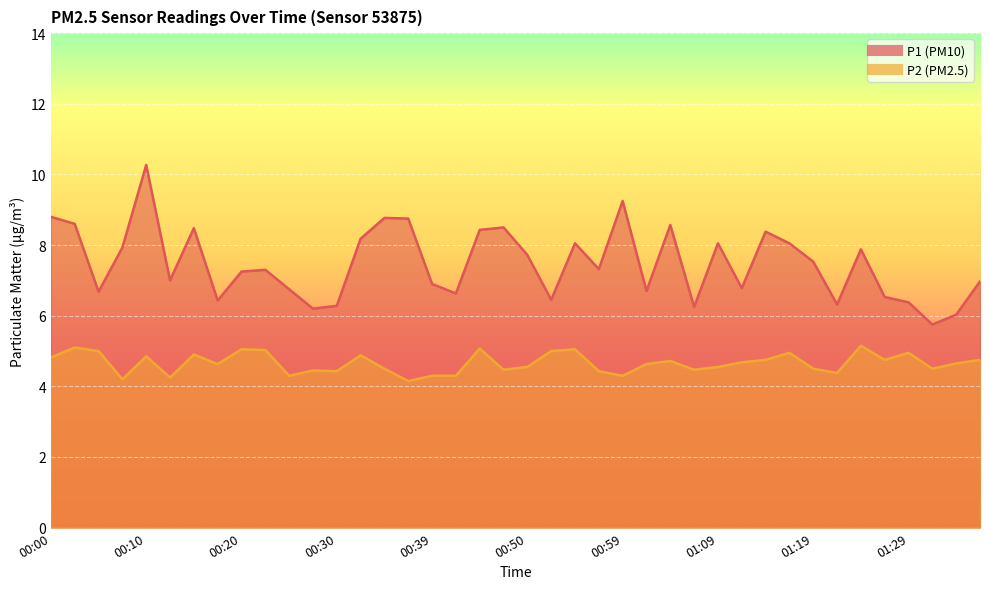

Reading left to right, what are all the values shown in this chart?

P1: 8.8	8.6	6.7	7.9	10.3	7.0	8.5	6.4	7.2	7.3	6.8	6.2	6.3	8.2	8.8	8.8	6.9	6.6	8.4	8.5	7.7	6.5	8.1	7.3	9.2	6.7	8.6	6.2	8.1	6.8	8.4	8.1	7.5	6.3	7.9	6.5	6.4	5.8	6.0	7.0
P2: 4.8	5.1	5.0	4.2	4.8	4.2	4.9	4.6	5.0	5.0	4.3	4.5	4.4	4.9	4.5	4.2	4.3	4.3	5.1	4.5	4.5	5.0	5.0	4.4	4.3	4.6	4.7	4.5	4.5	4.7	4.8	5.0	4.5	4.4	5.2	4.8	5.0	4.5	4.7	4.8